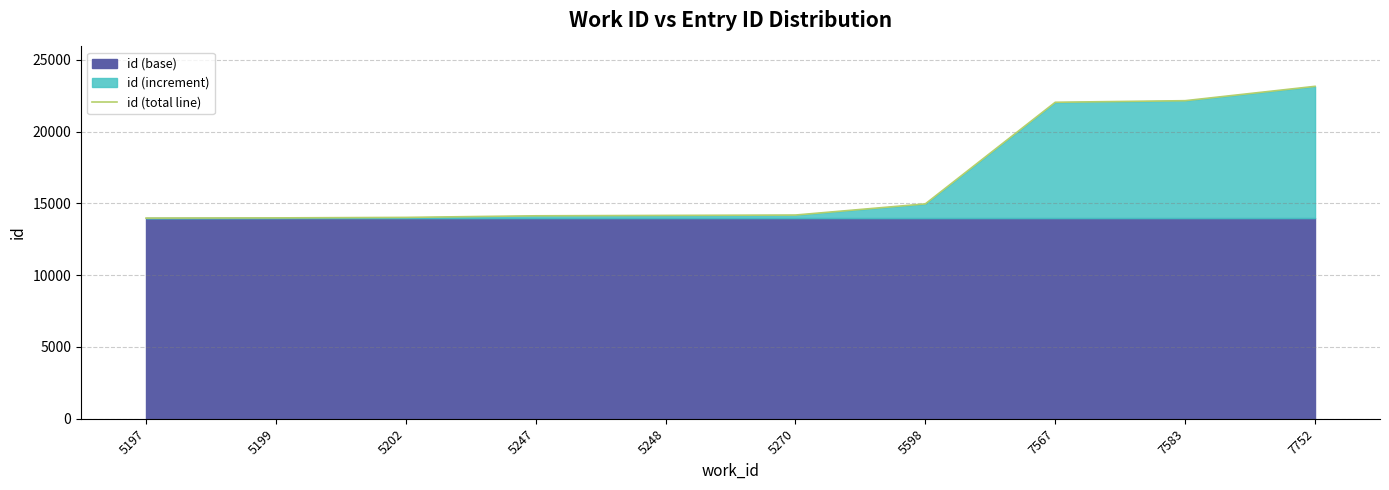

What is the greatest value displayed?

23151